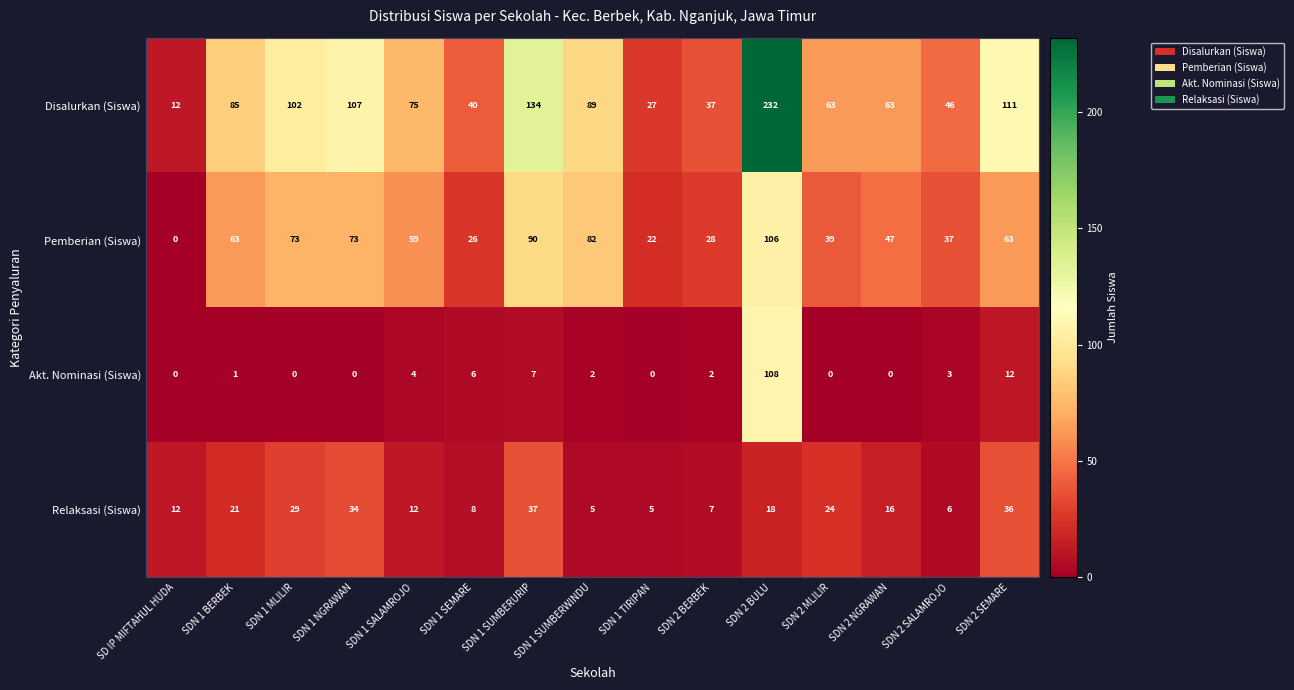

What is the total value across all series at SDN 2 SALAMROJO?

92